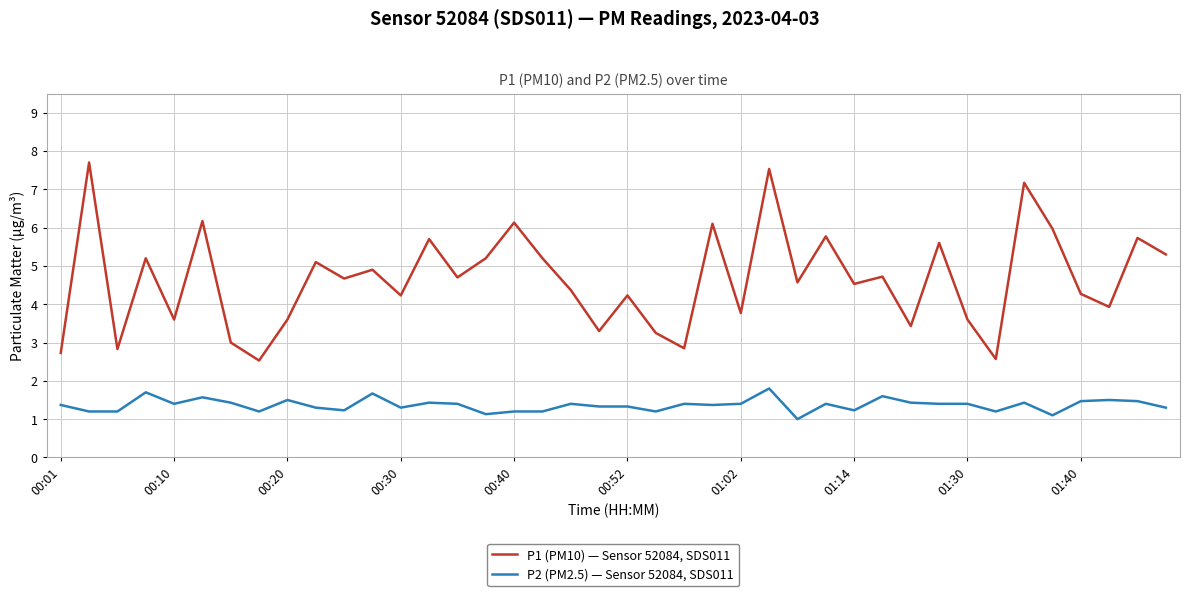

Which series has the largest total across all categories?

P1 (PM10) — Sensor 52084, SDS011